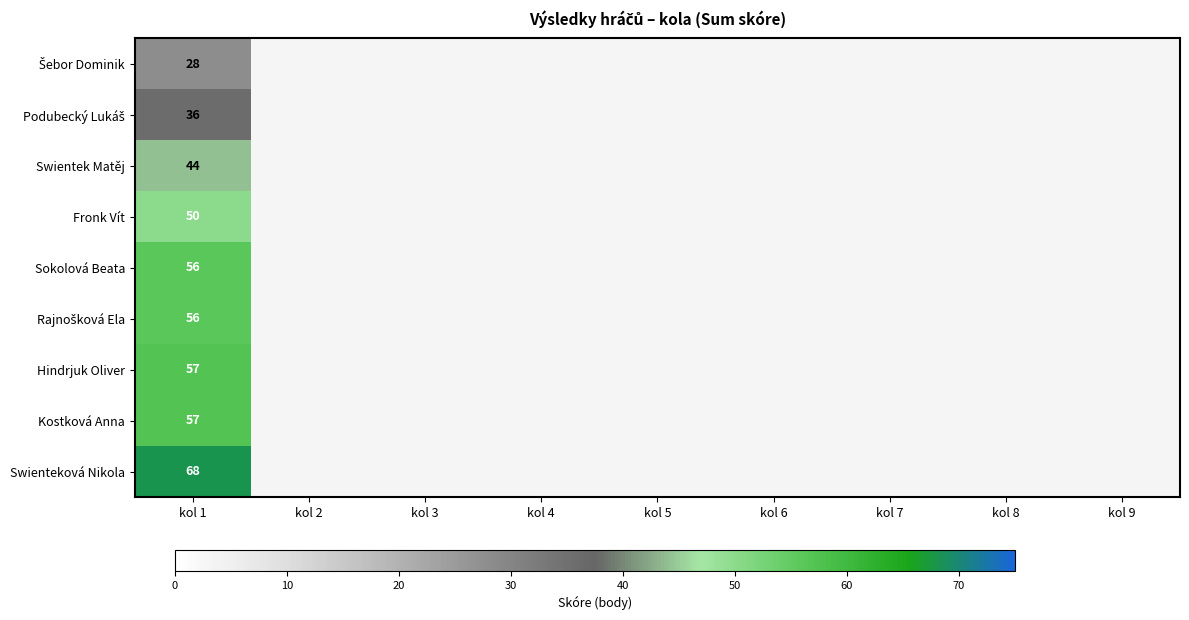

What is the spread (max minus min) of values at kol 1?

40